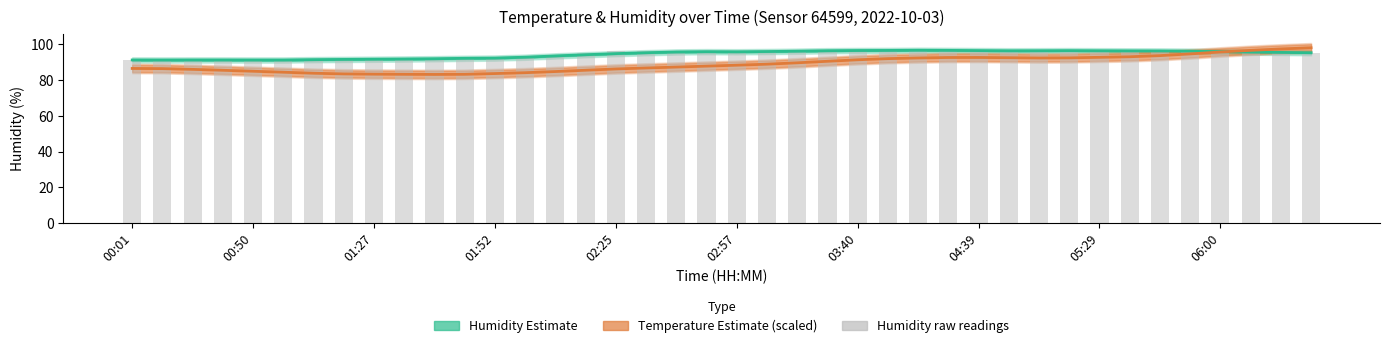

True or false: the data shows 31.0 at 02:57.

False